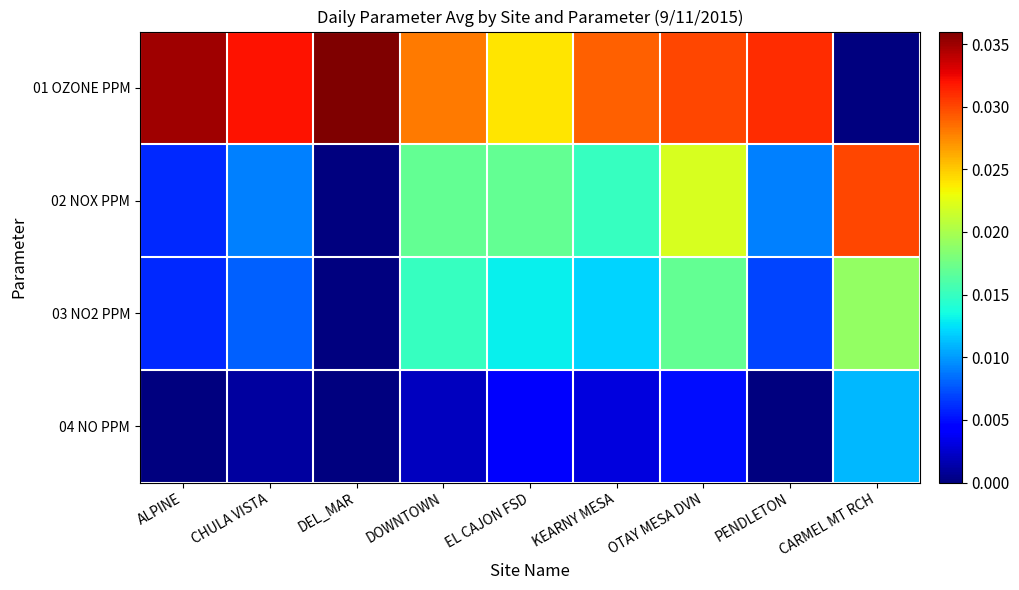

At which category is the sum across all series the highest?

OTAY MESA DVN